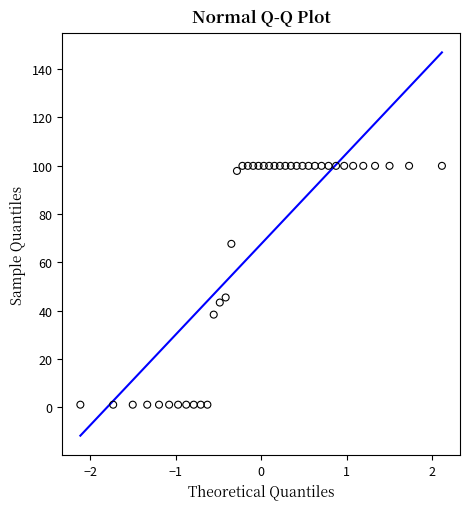

What is the range of Y values (max minus min)?

98.9